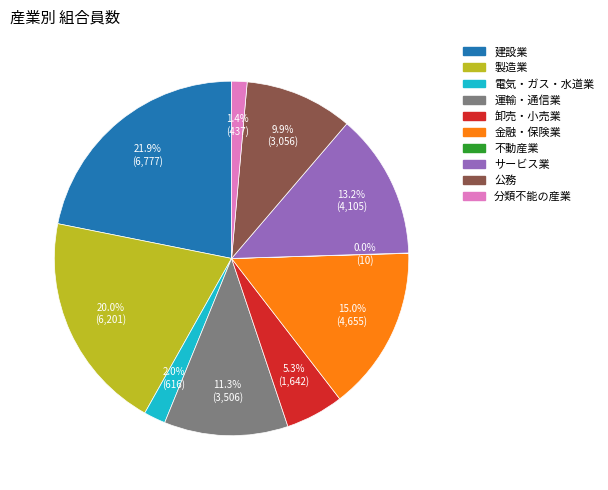

Is there any slice that represents more than half of the pie?

No